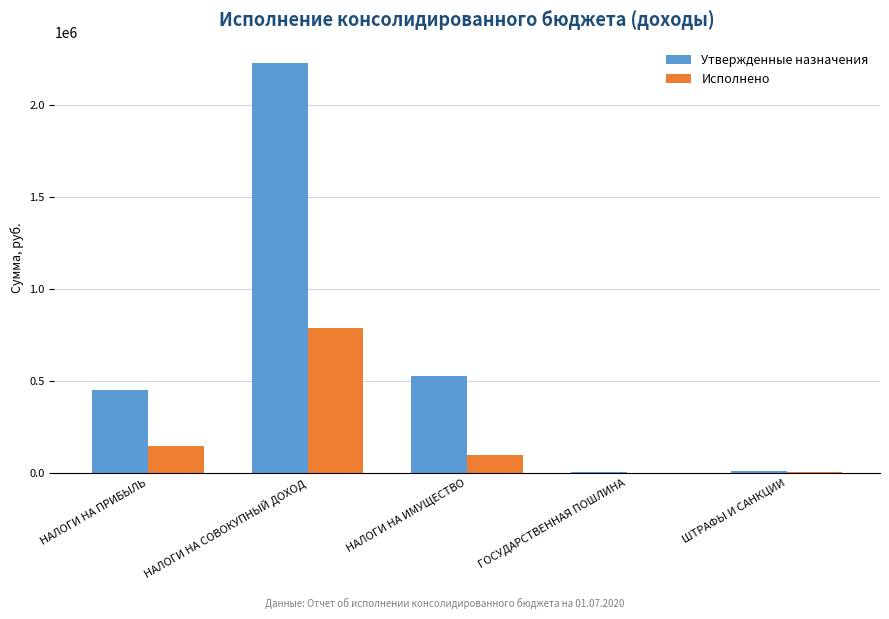

Are the bars grouped side by side (vs. stacked)?

Yes